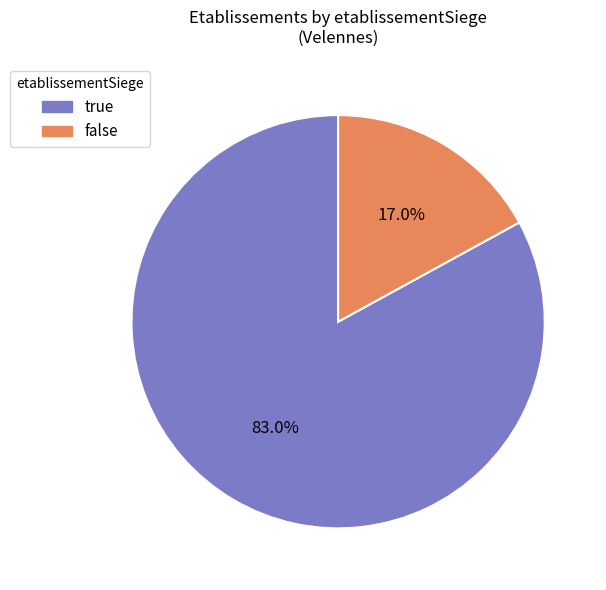

Is the sum of false and true greater than half?

Yes